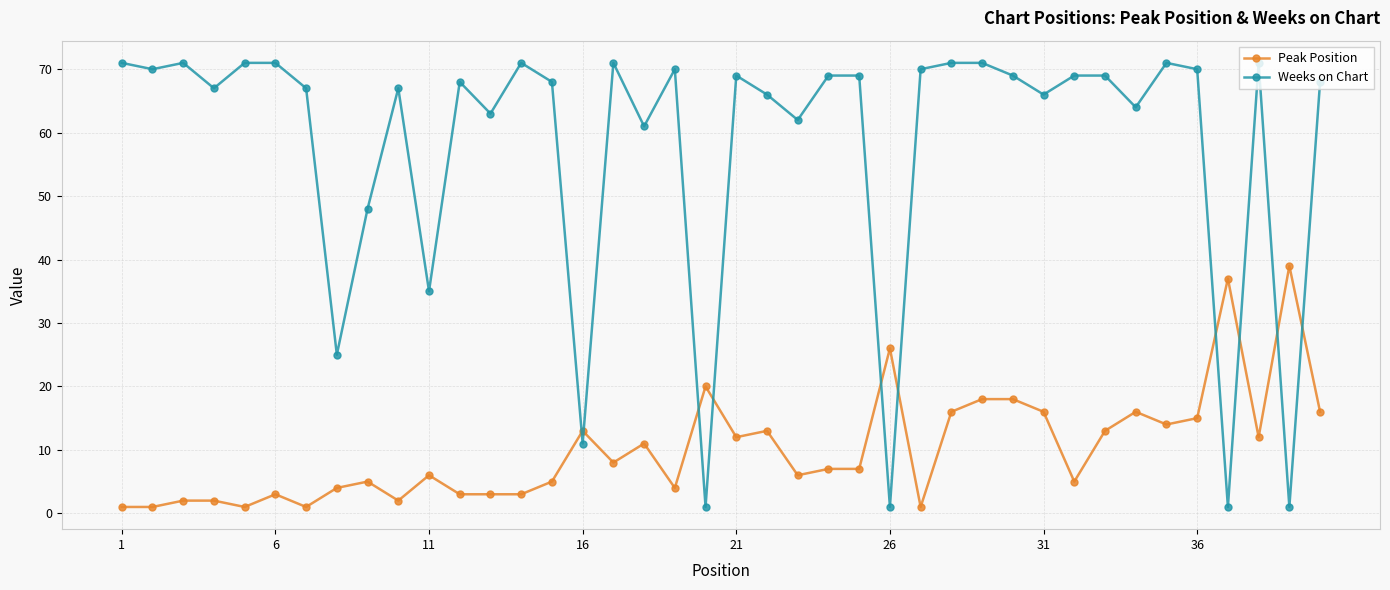

What are all the series names shown in the legend?

Peak Position, Weeks on Chart